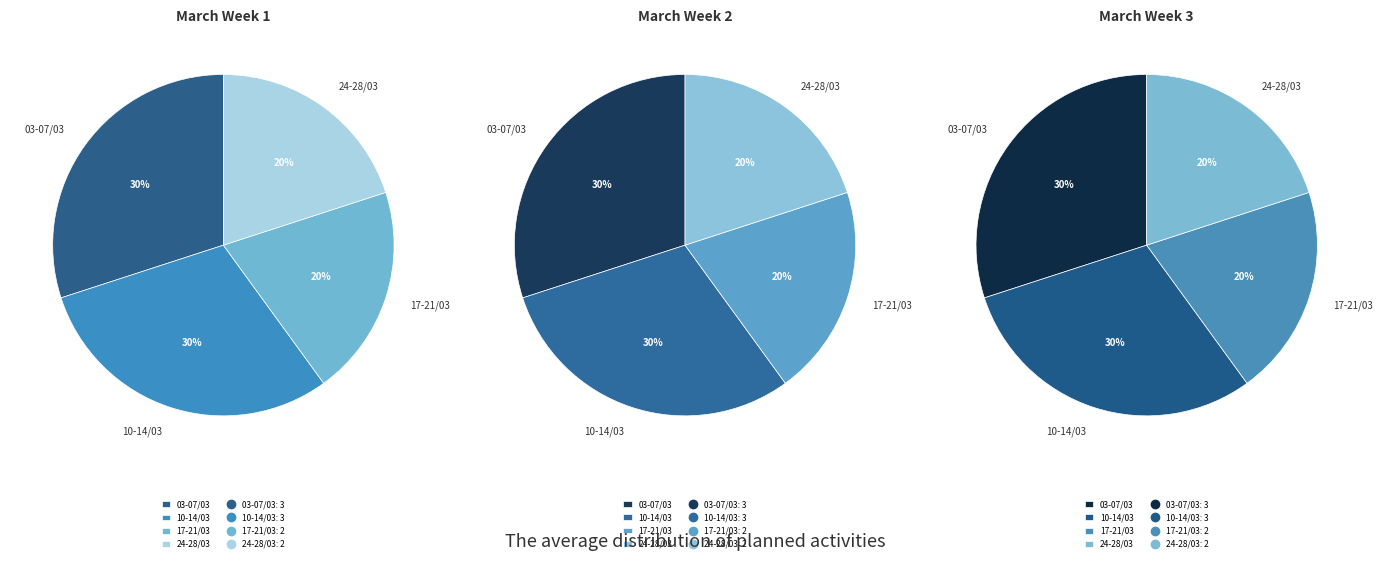

What is the ratio of the value at 10-14/03/2025 to the value at 17-21/03/2025?

1.5